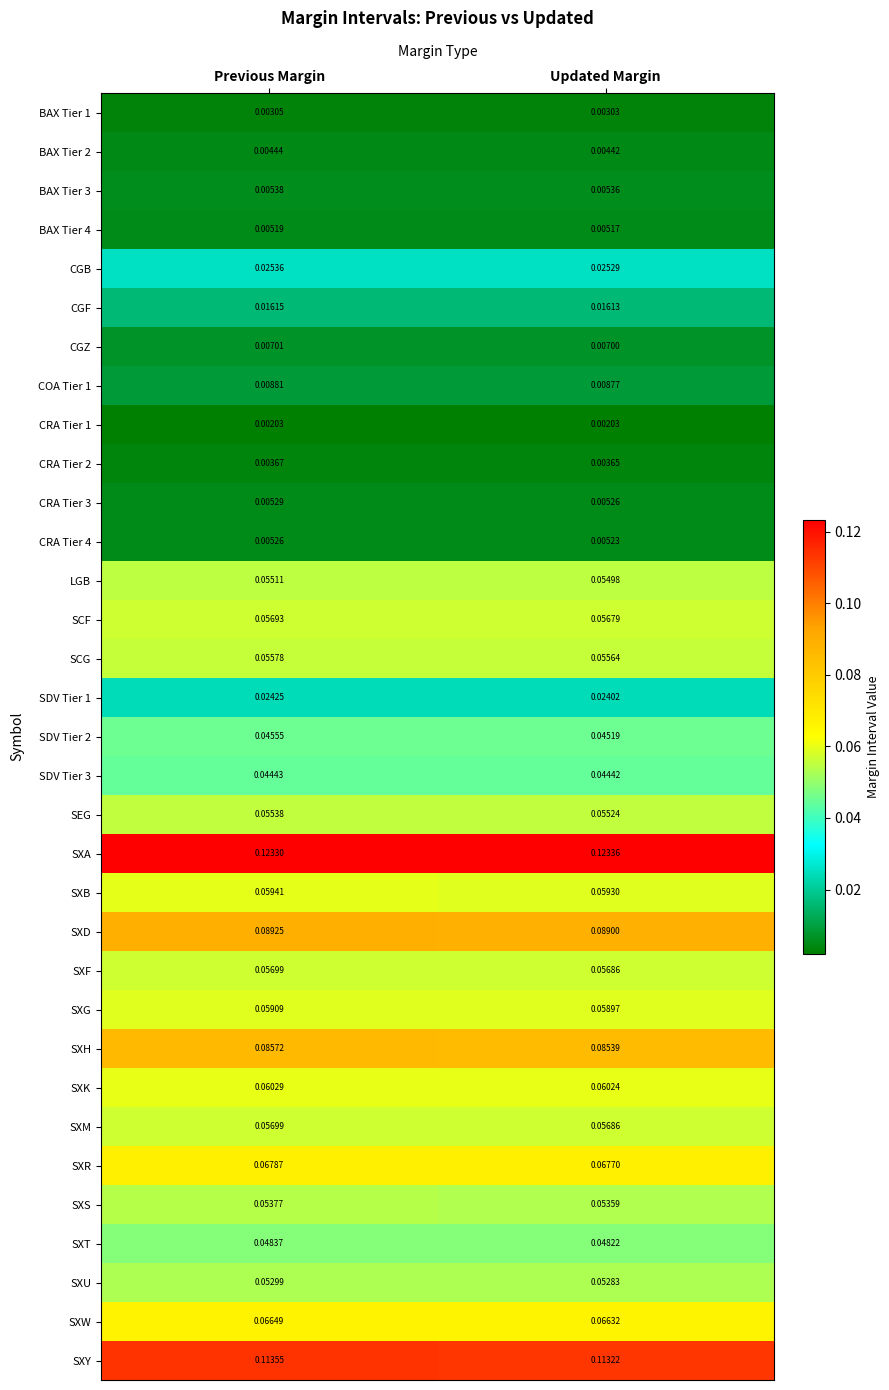

At which category is the sum across all series the highest?

Previous Margin